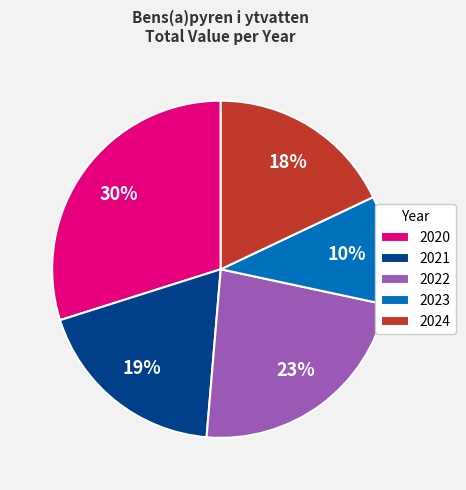

To the nearest percent, what is the average slice percentage?

20%